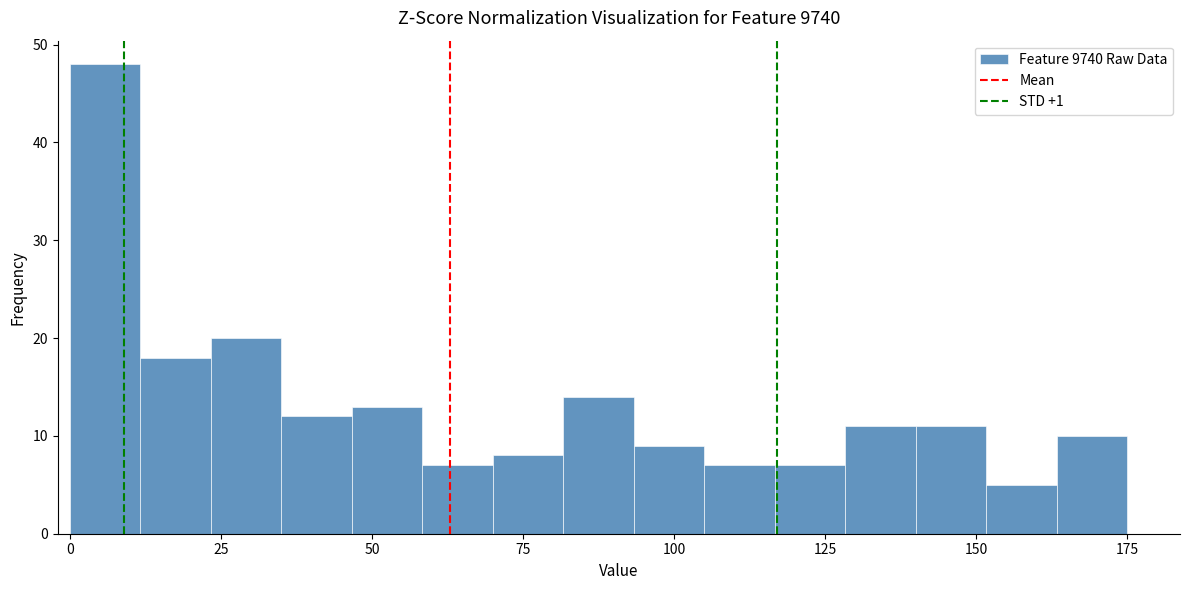

Read against the x-axis, roughly where is the centre of the tallest bar?

5